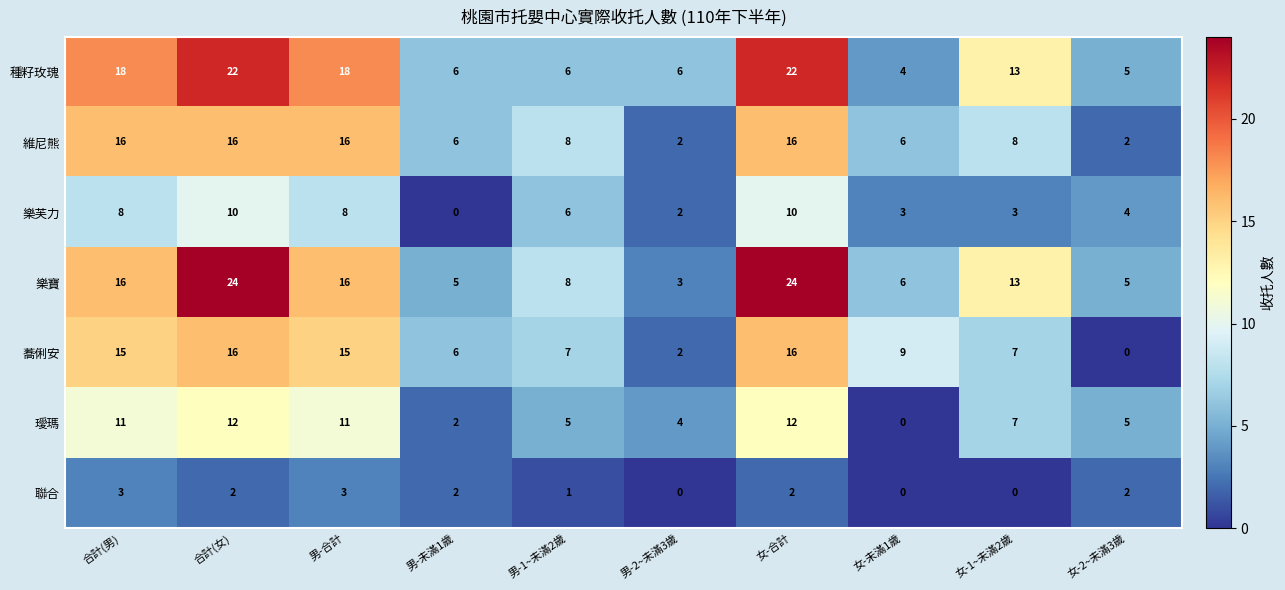

What is the highest value of the 樂寶 series?

24